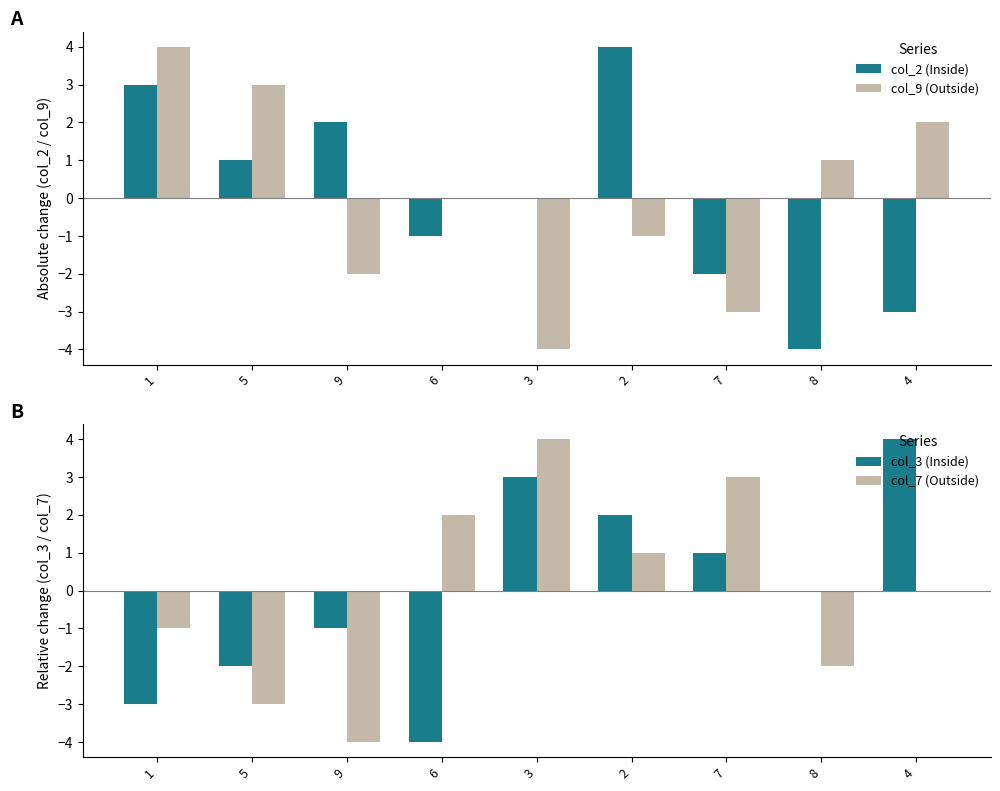

What is the greatest value displayed?

4